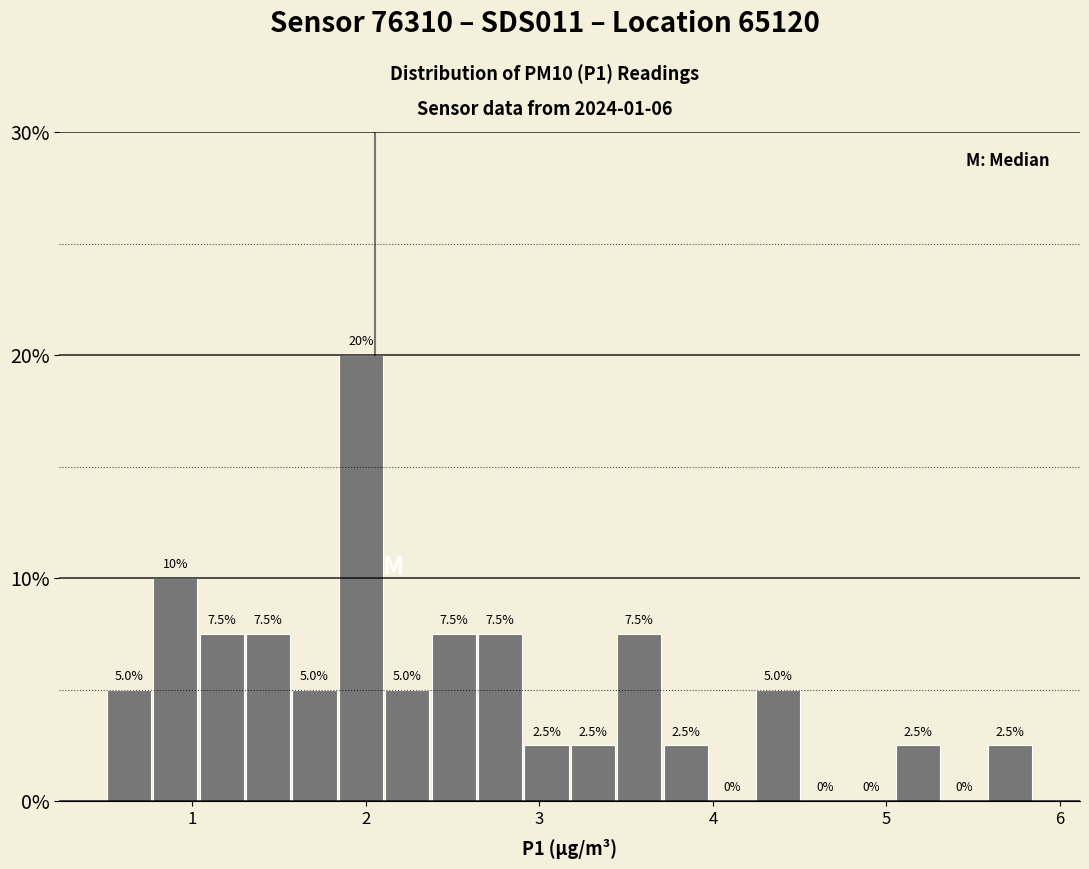

Around what value on the x-axis is the tallest bar? Give the approximate position of its centre, as read against the axis.

2.0